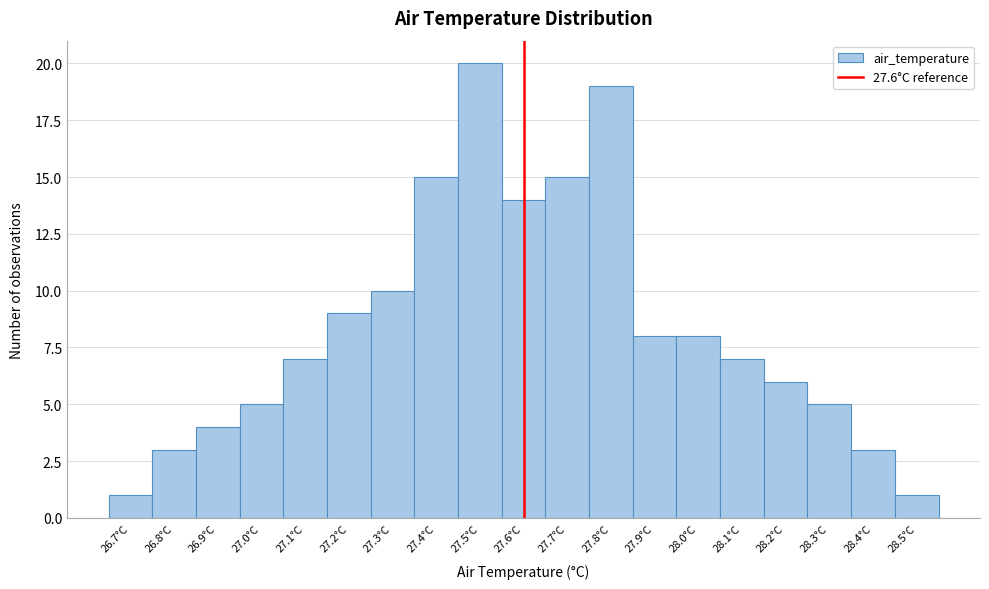

Reading left to right, list every bar in this chart as the range it spans on the x-axis followed by its height. The values are not printed on the chart, so give them approximately, as read against the axis.

26.65 to 26.75: 1
26.75 to 26.85: 3
26.85 to 26.95: 4
26.95 to 27.05: 5
27.05 to 27.15: 7
27.15 to 27.25: 9
27.25 to 27.35: 10
27.35 to 27.45: 15
27.45 to 27.55: 20
27.55 to 27.65: 14
27.65 to 27.75: 15
27.75 to 27.85: 19
27.85 to 27.95: 8
27.95 to 28.05: 8
28.05 to 28.15: 7
28.15 to 28.25: 6
28.25 to 28.35: 5
28.35 to 28.45: 3
28.45 to 28.55: 1